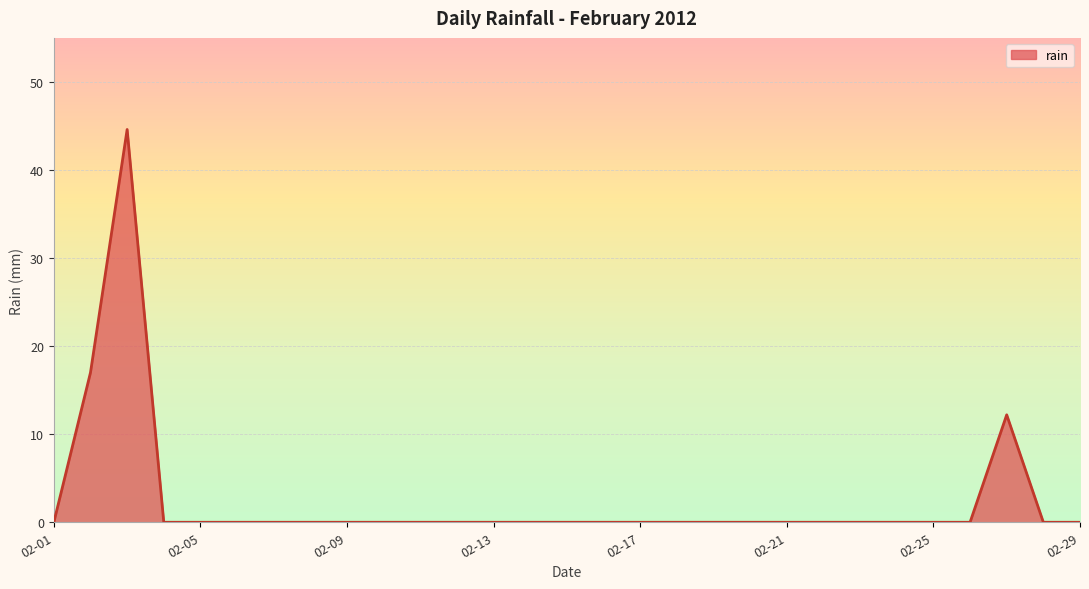

Rank the categories by value from lowest to highest.

2012-02-01, 2012-02-04, 2012-02-05, 2012-02-06, 2012-02-07, 2012-02-08, 2012-02-09, 2012-02-10, 2012-02-11, 2012-02-12, 2012-02-13, 2012-02-14, 2012-02-15, 2012-02-16, 2012-02-17, 2012-02-18, 2012-02-19, 2012-02-20, 2012-02-21, 2012-02-22, 2012-02-23, 2012-02-24, 2012-02-25, 2012-02-26, 2012-02-28, 2012-02-29, 2012-02-27, 2012-02-02, 2012-02-03